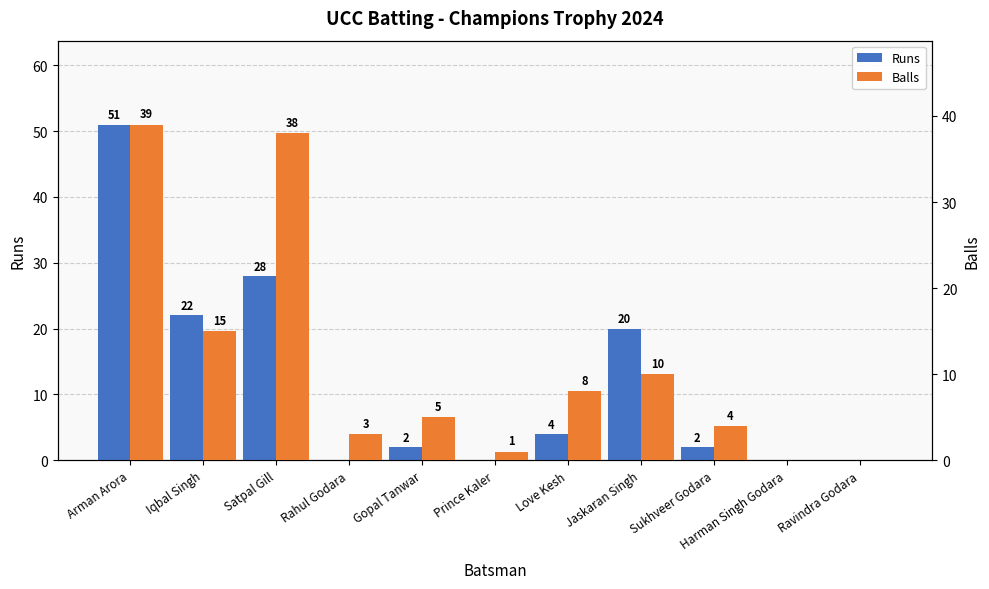

The value of Balls at Iqbal Singh is 15. True or false?

True